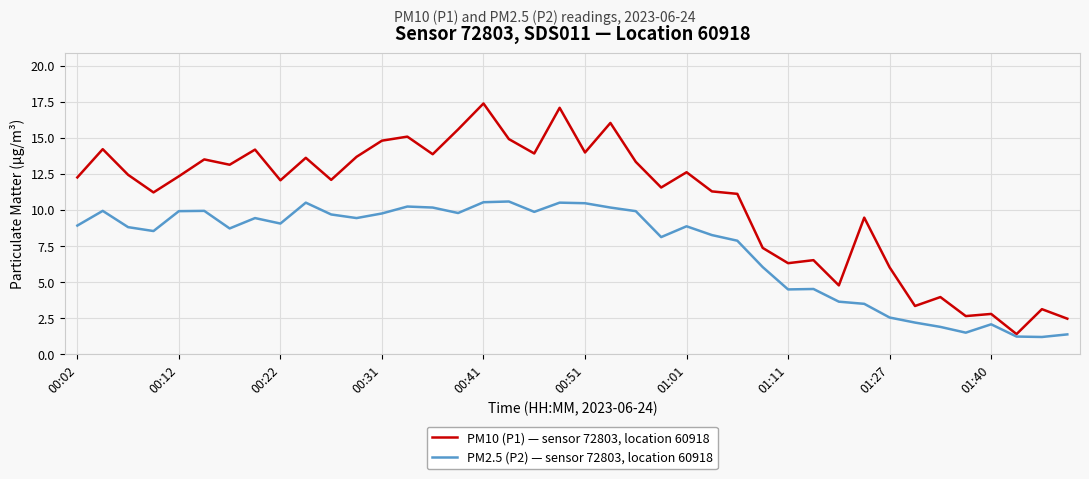

What is the sum of all PM2.5 (P2) — sensor 72803, location 60918 values?

294.6